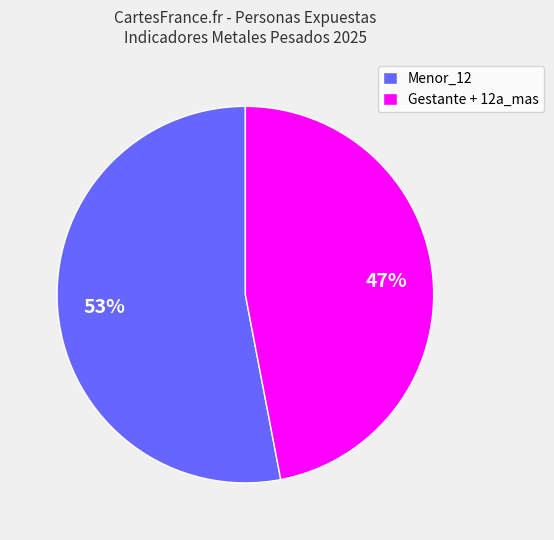

Between Menor_12 and Gestante + 12a_mas, which is larger?

Menor_12